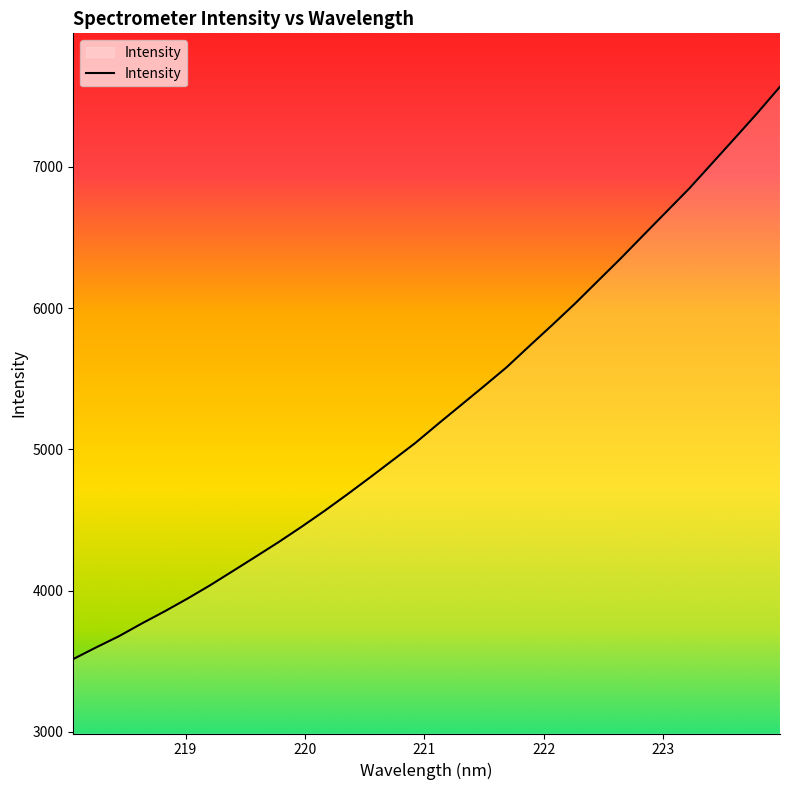

What is the sum of all values?

168511.7